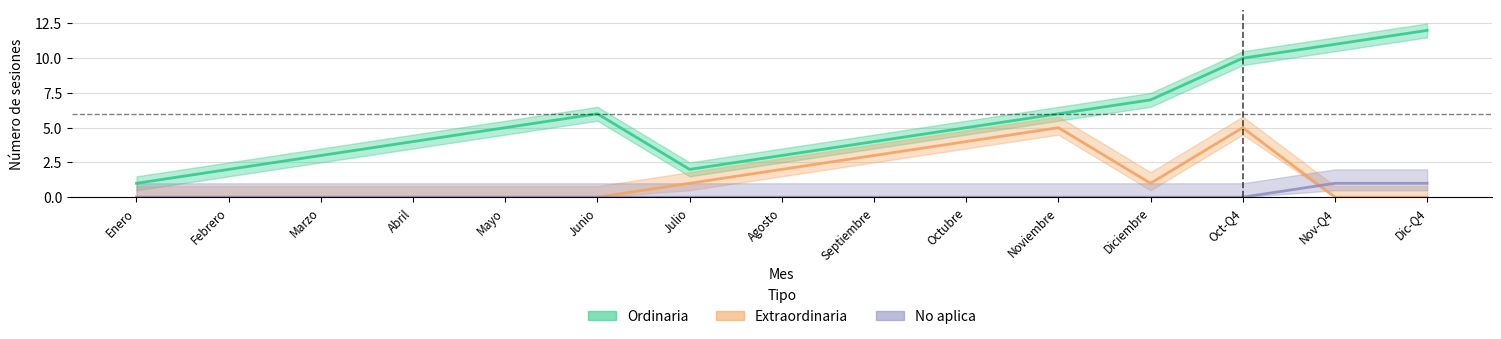

Where is Extraordinaria nearest to the value 2?

Agosto